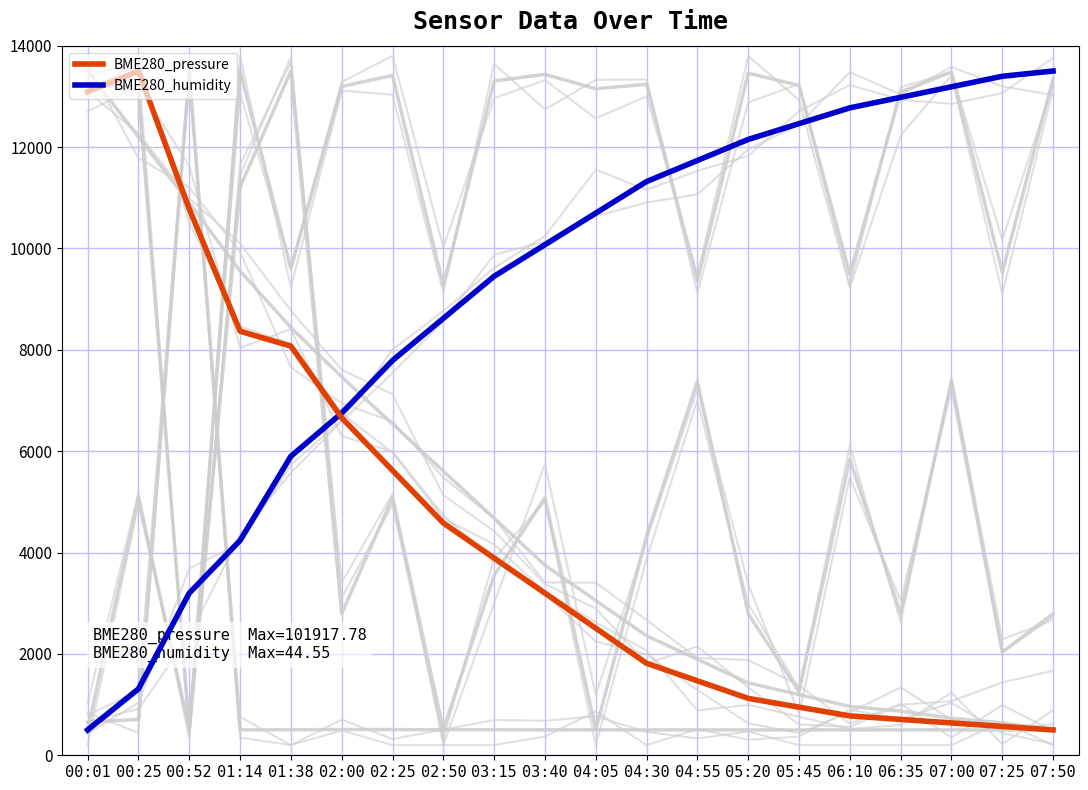

How many categories are shown in the chart?

20